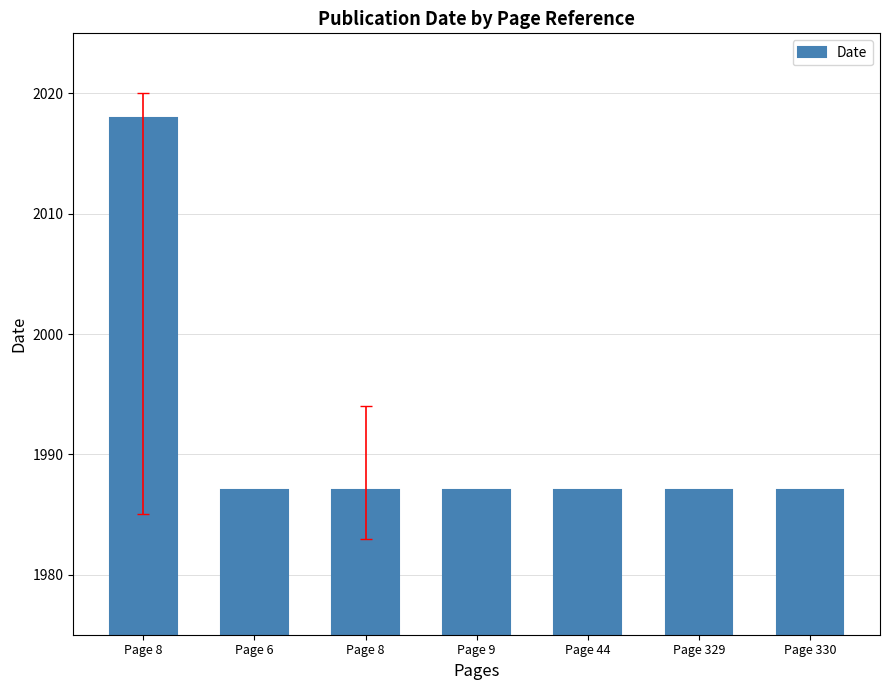

Count the number of data series in this chart.

1